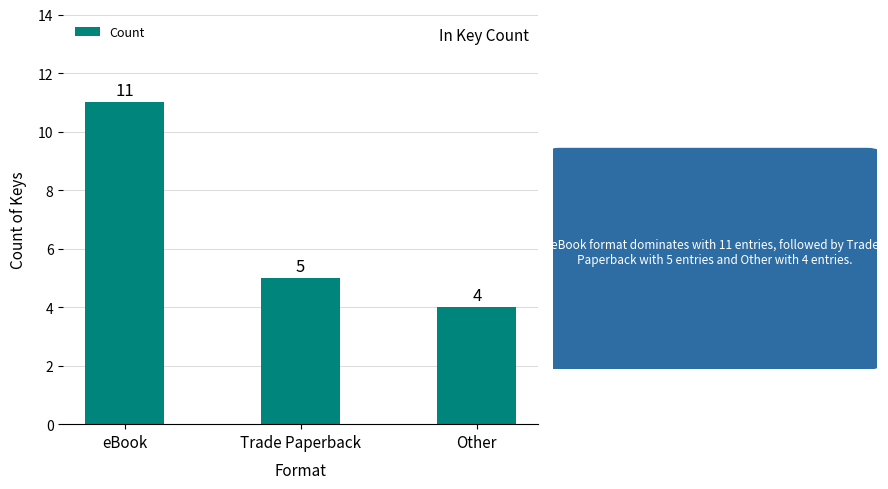

How many data points does each series have?

3